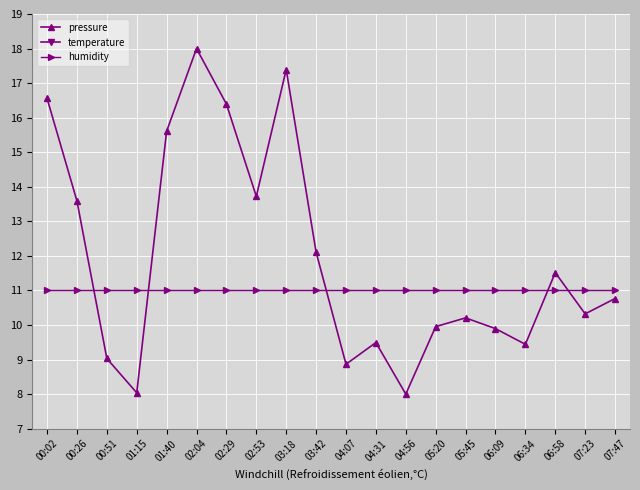

What is the greatest value displayed?

18.0